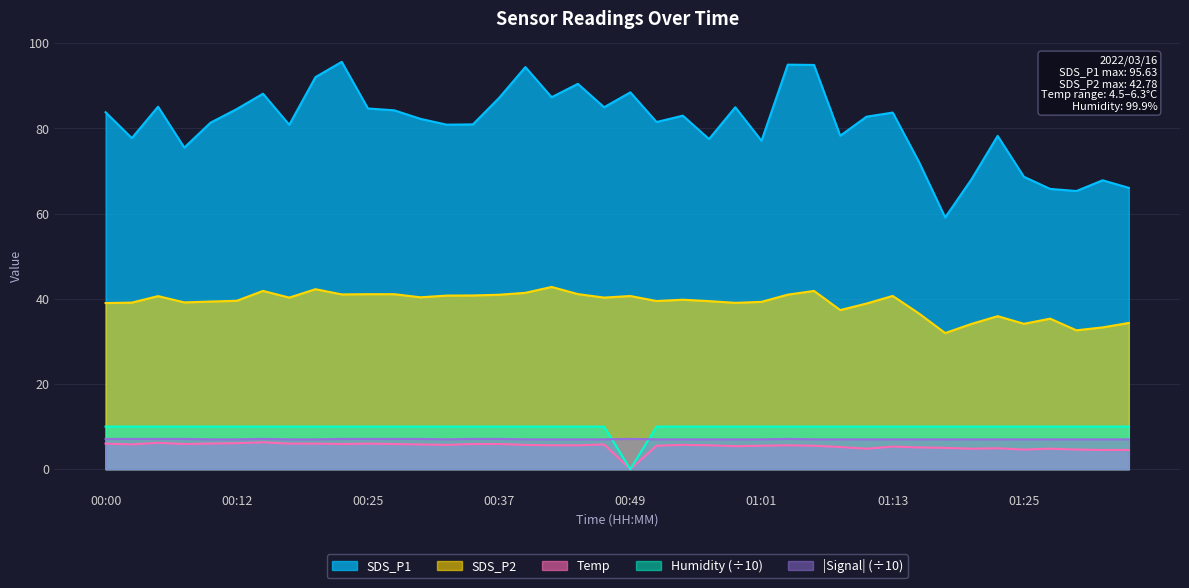

How many categories are shown in the chart?

40